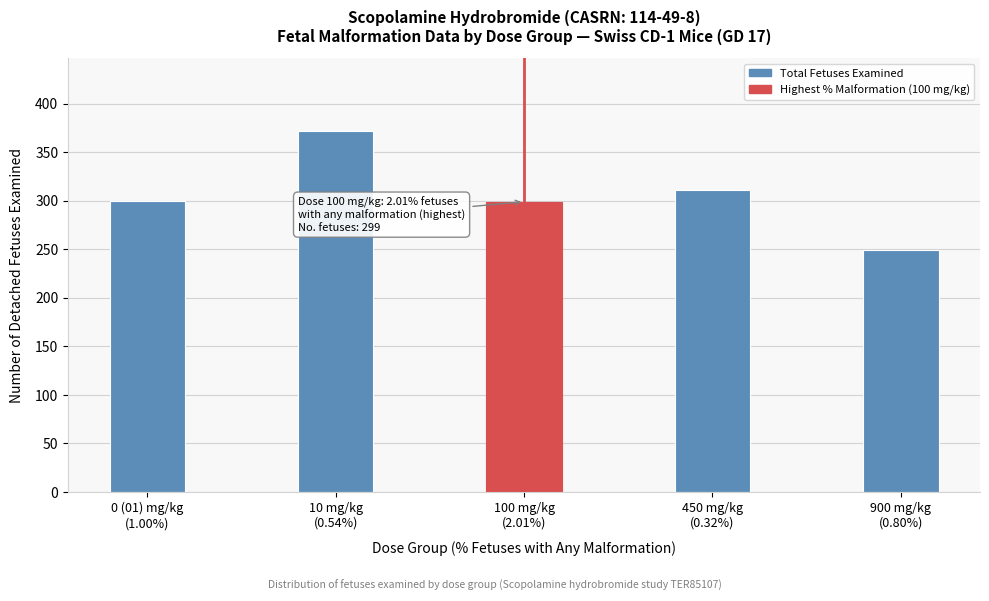

What is the difference between the maximum and minimum values?

123